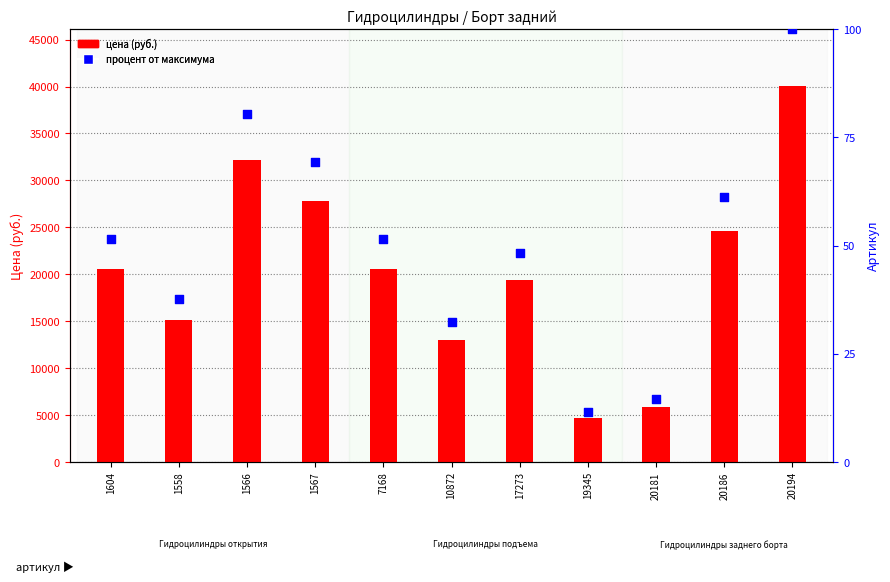

Which series contains the lowest Y value?

процент от максимума